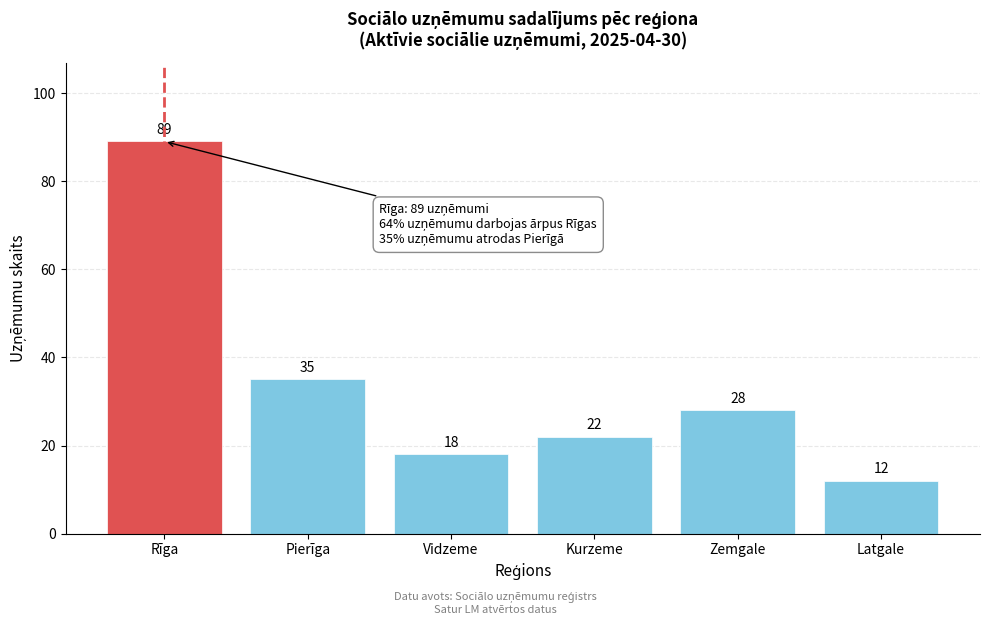

Reading left to right, what are all the values shown in this chart?

Rīga=89	Pierīga=35	Vidzeme=18	Kurzeme=22	Zemgale=28	Latgale=12